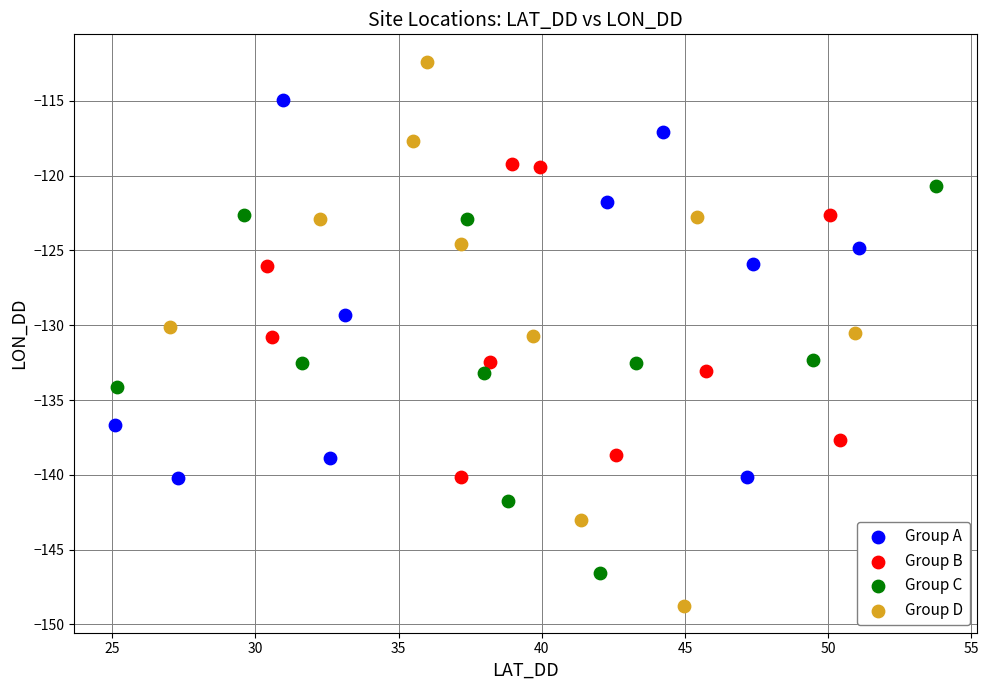

Which series contains the lowest Y value?

Group D